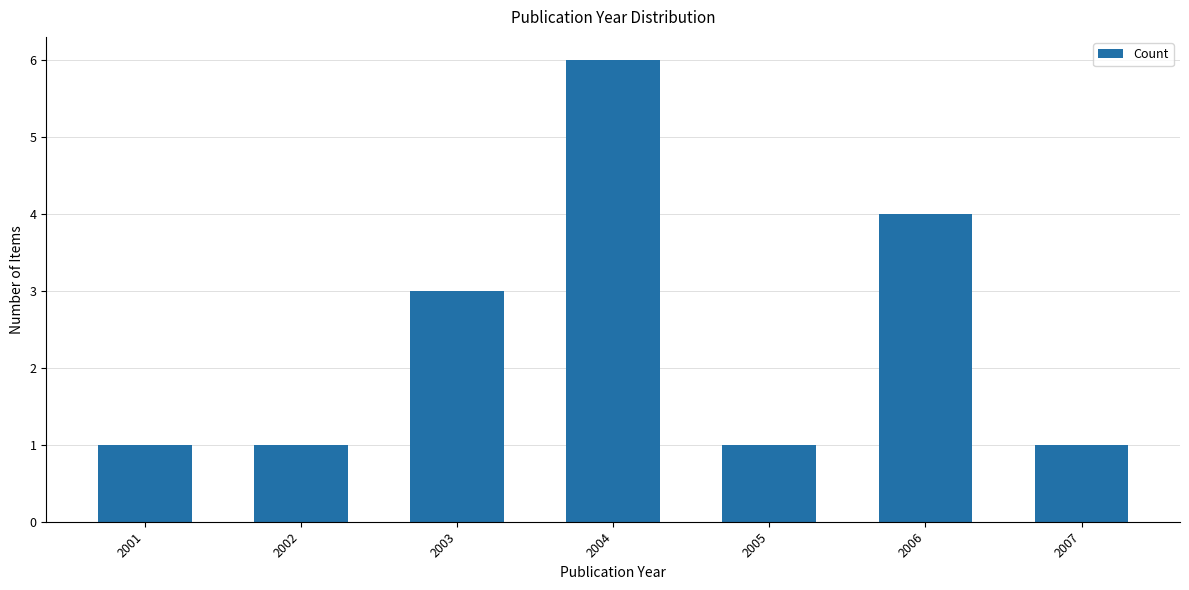

Is it true that the value at 2003 is 1?

False